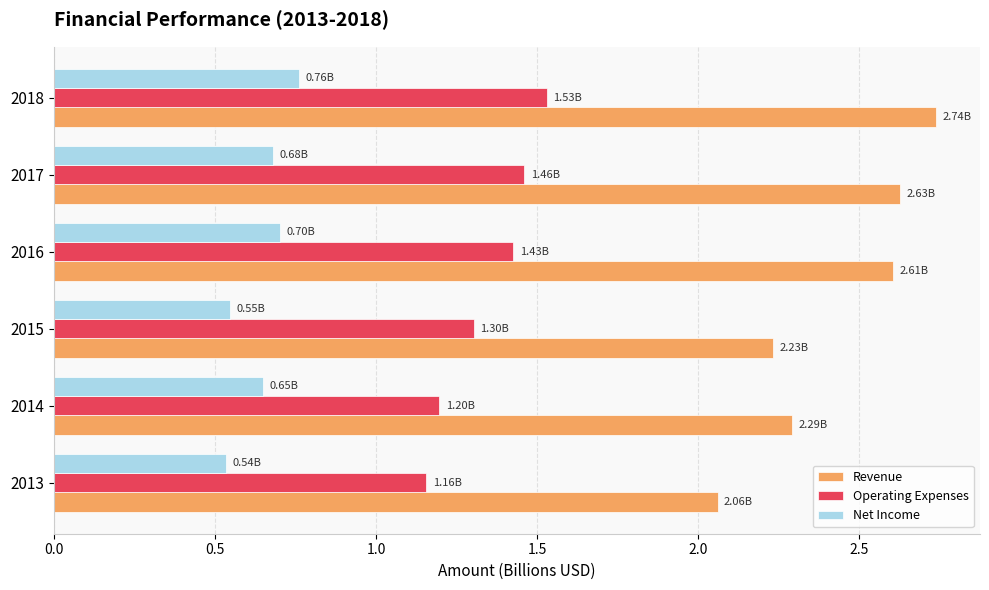

Which series has the largest total across all categories?

Revenue